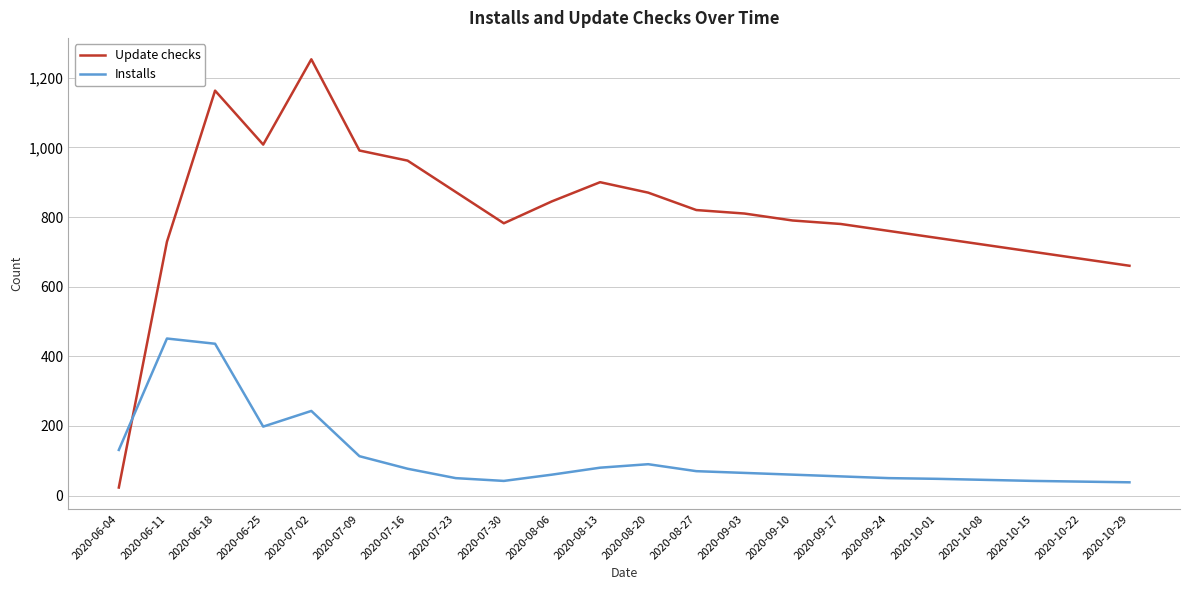

Does the chart have visible grid lines?

Yes